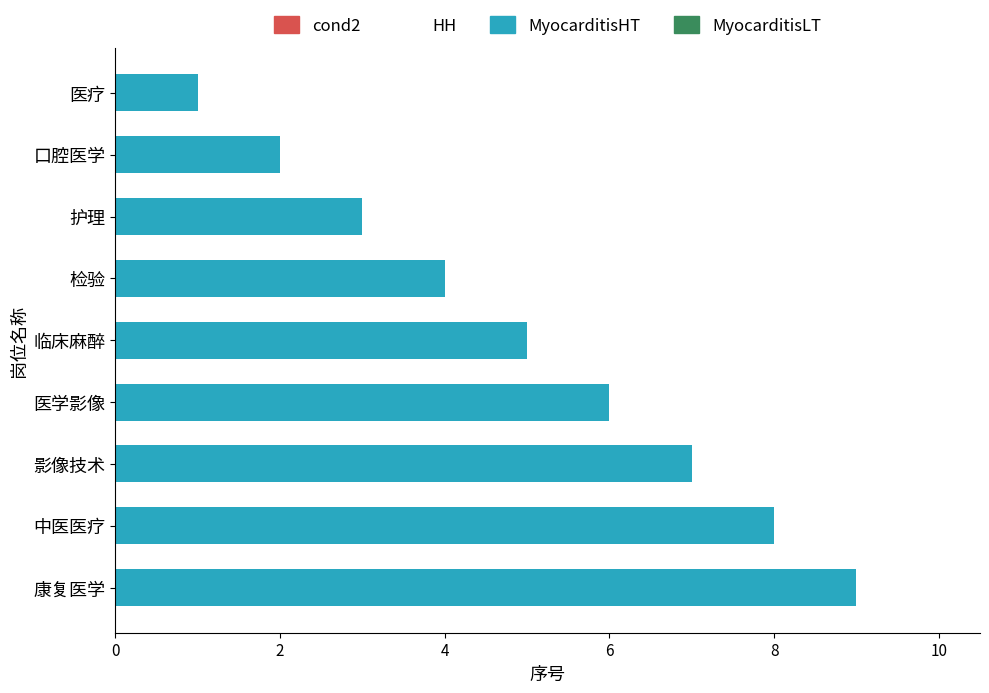

How many values are between 3 and 7?

5